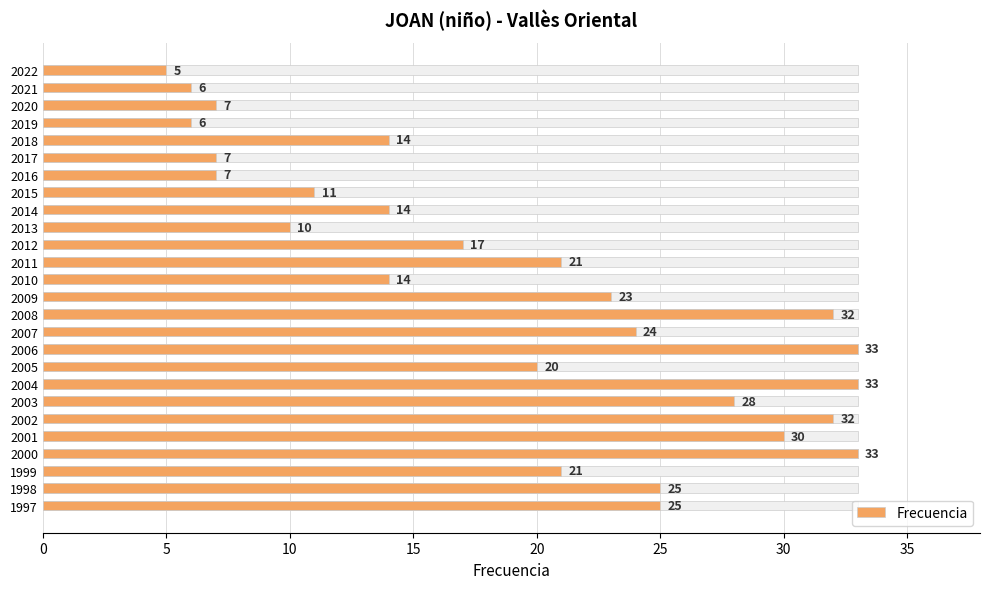

What is the average value?

19